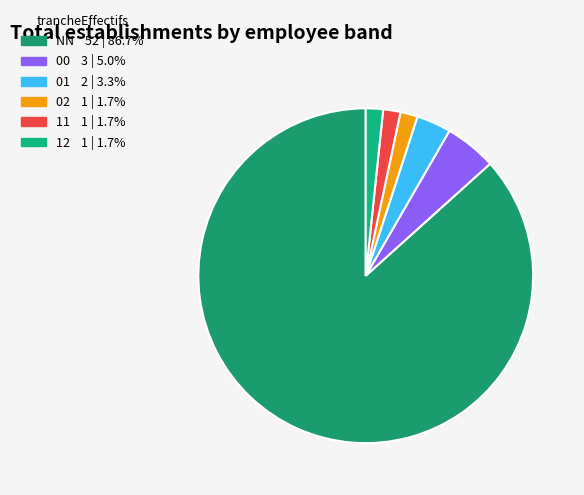

To the nearest percent, what portion does 01 represent?

3%